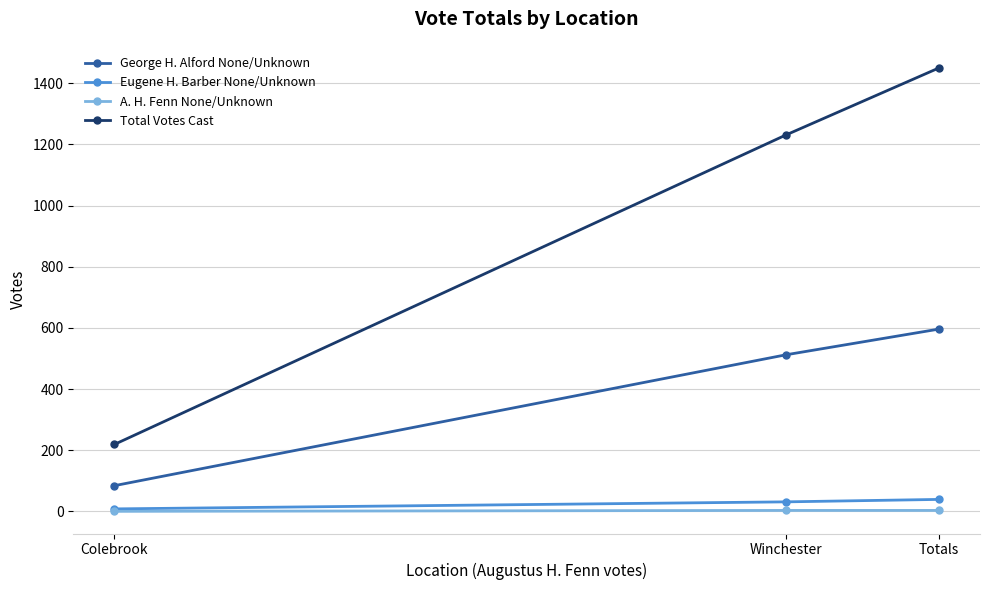

At which label does Total Votes Cast reach its peak?

Totals